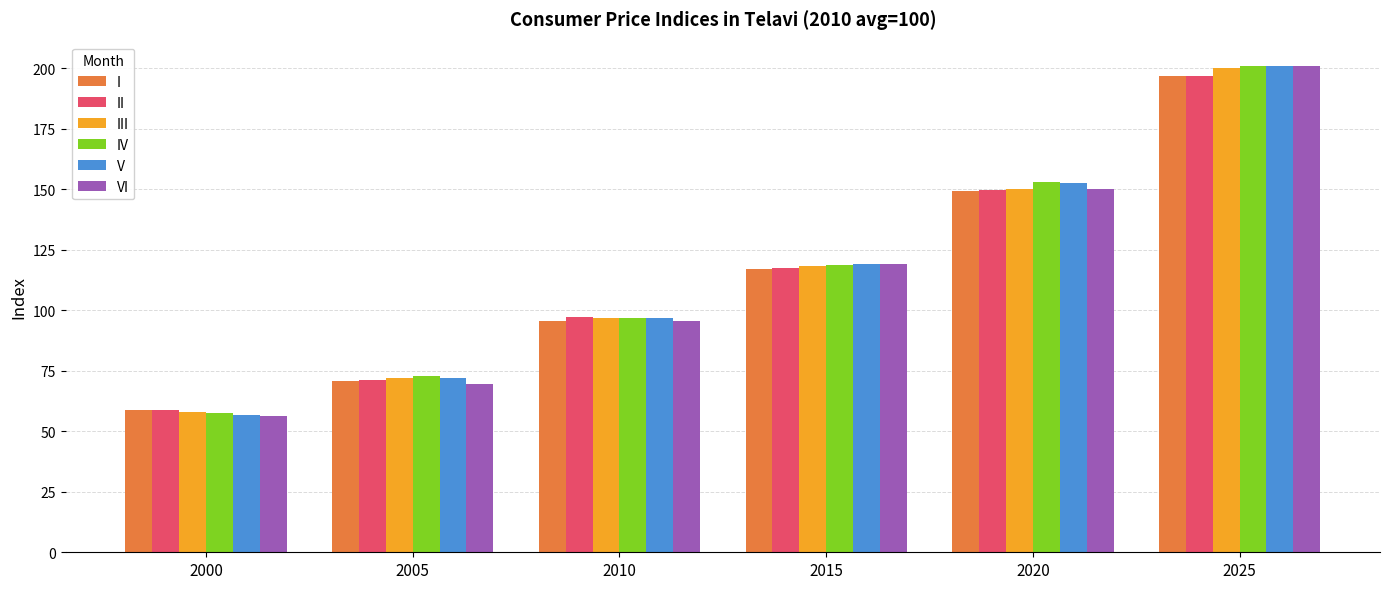

Is the value of V at 2025 greater than the value of I at 2015?

Yes